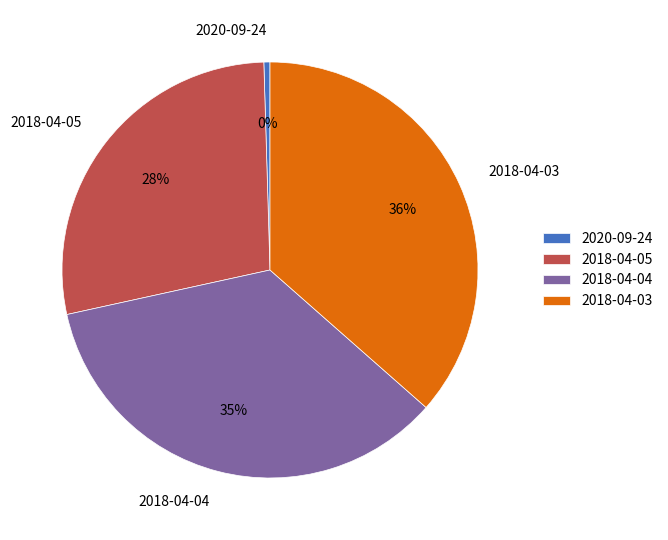

Is the sum of 2020-09-24 and 2018-04-04 greater than half?

No